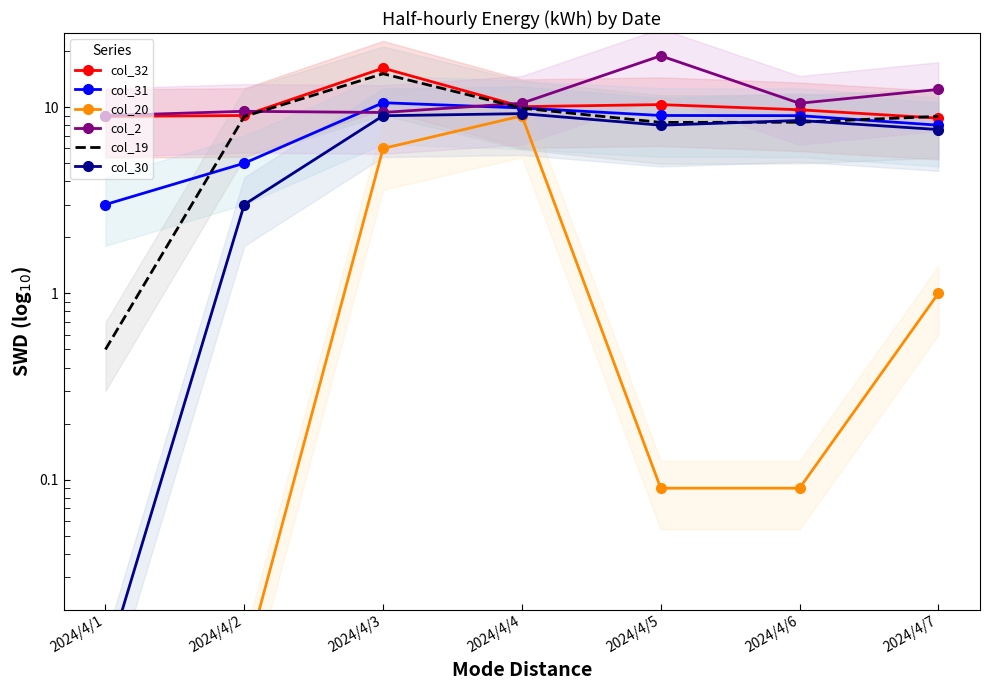

How many lines are shown in the chart?

6